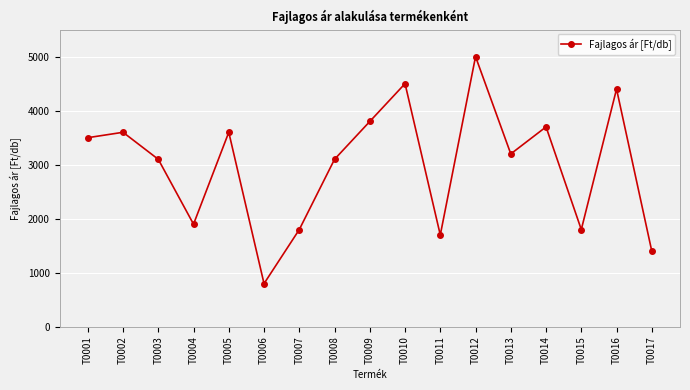

Is it true that the value at T0008 is 3100?

True